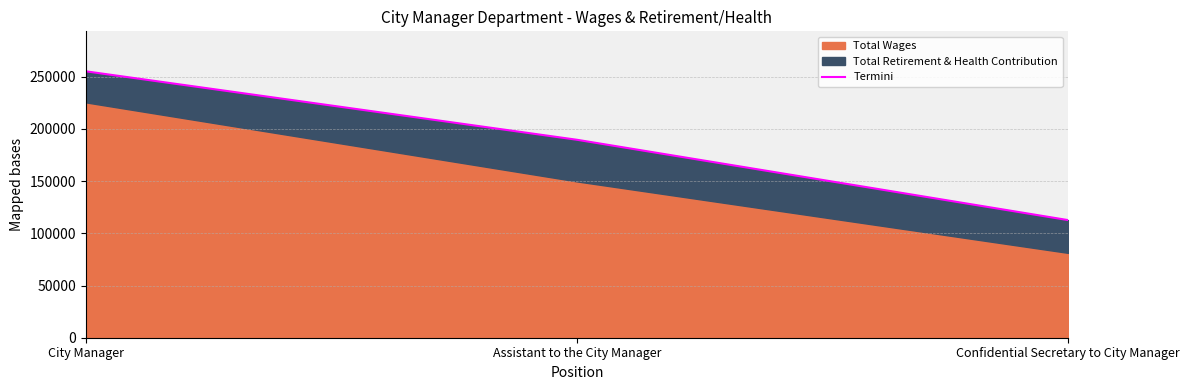

What is the average value?

185798